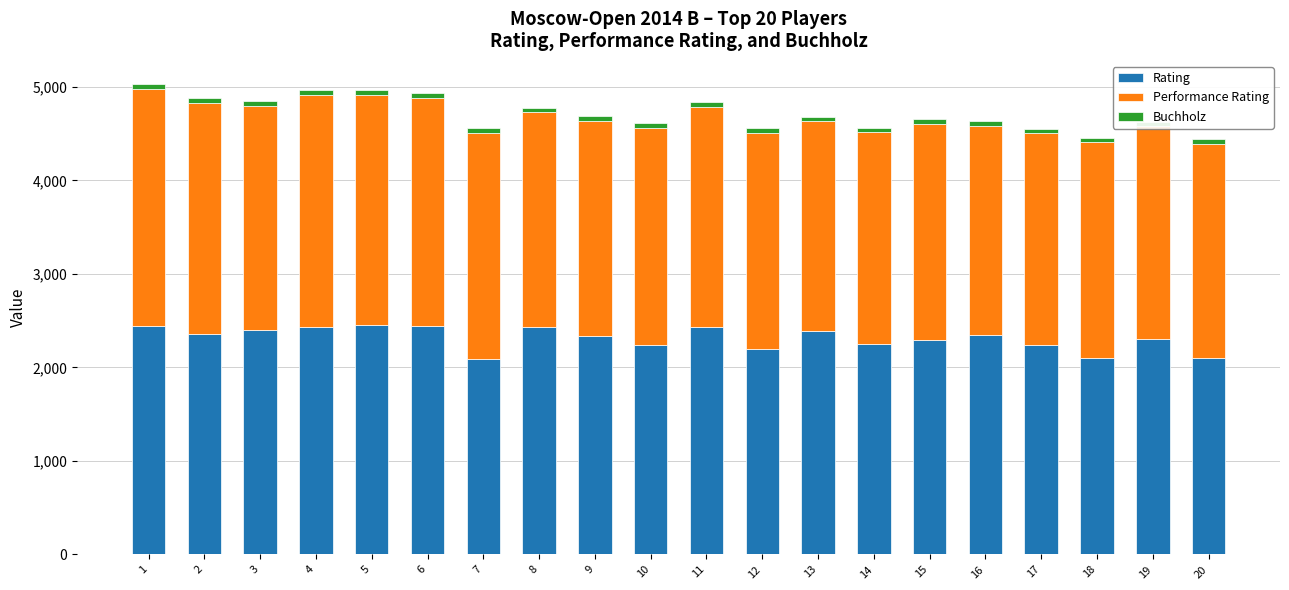

What is the sum of the Rating values at 18 and 9?

4445.0